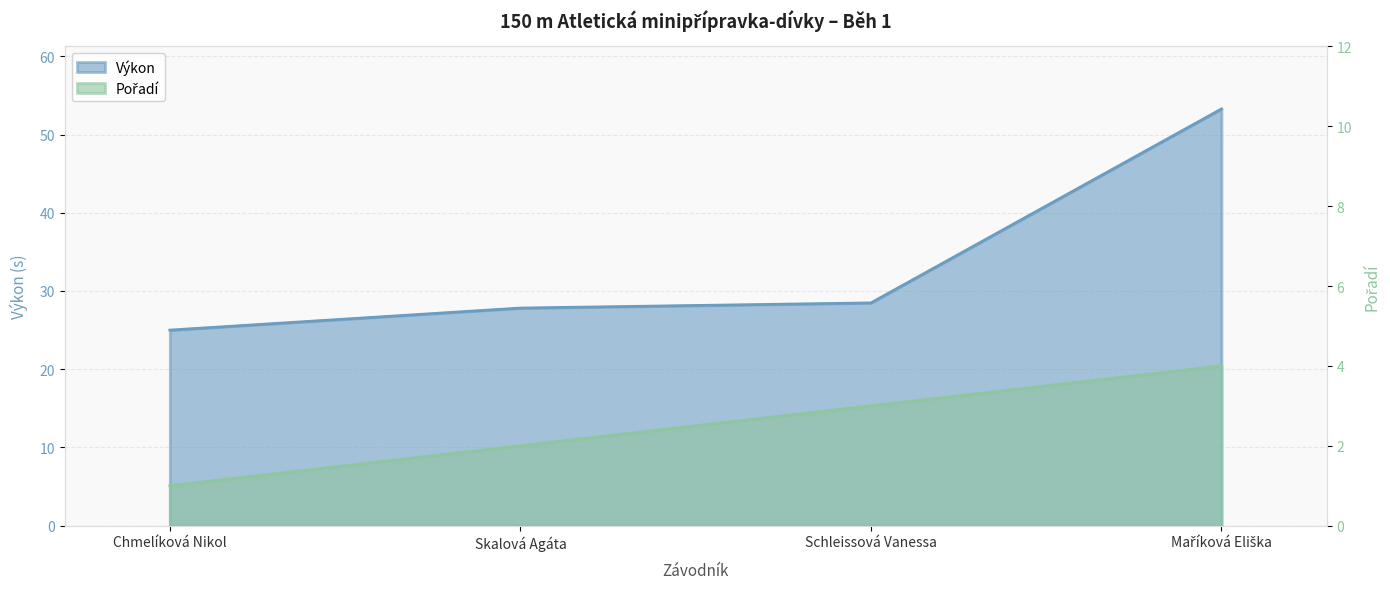

What is the total value across all series at Skalová Agáta?

29.8